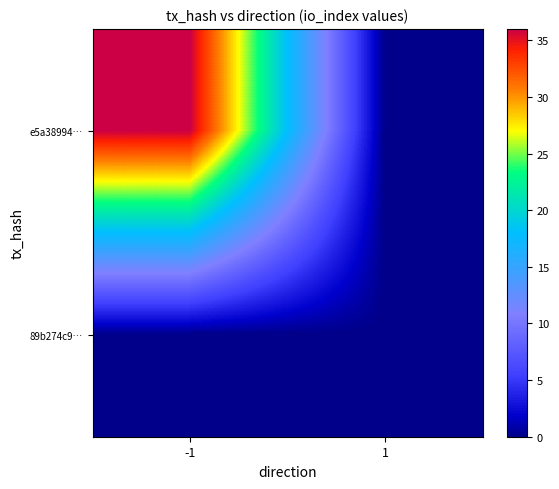

Which series changed the most between -1 and 1?

e5a38994…